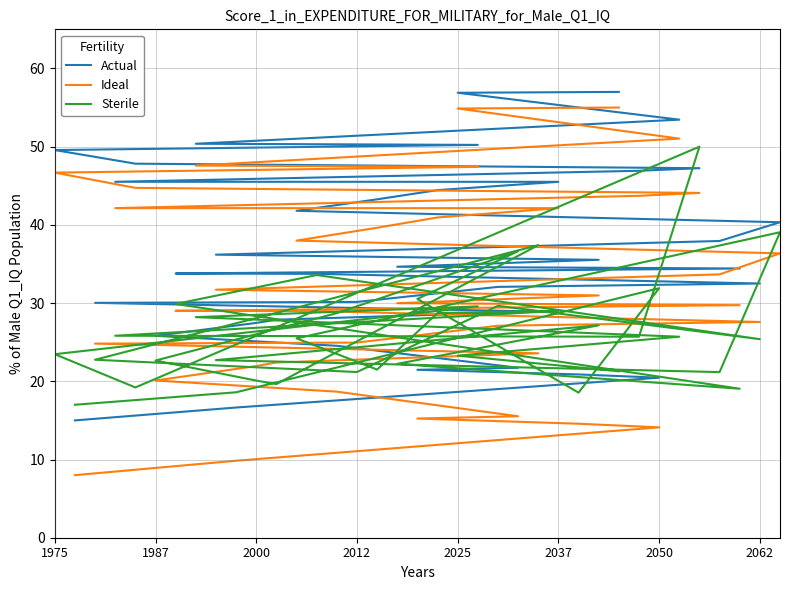

How many intersections are there between Actual and Sterile?

7